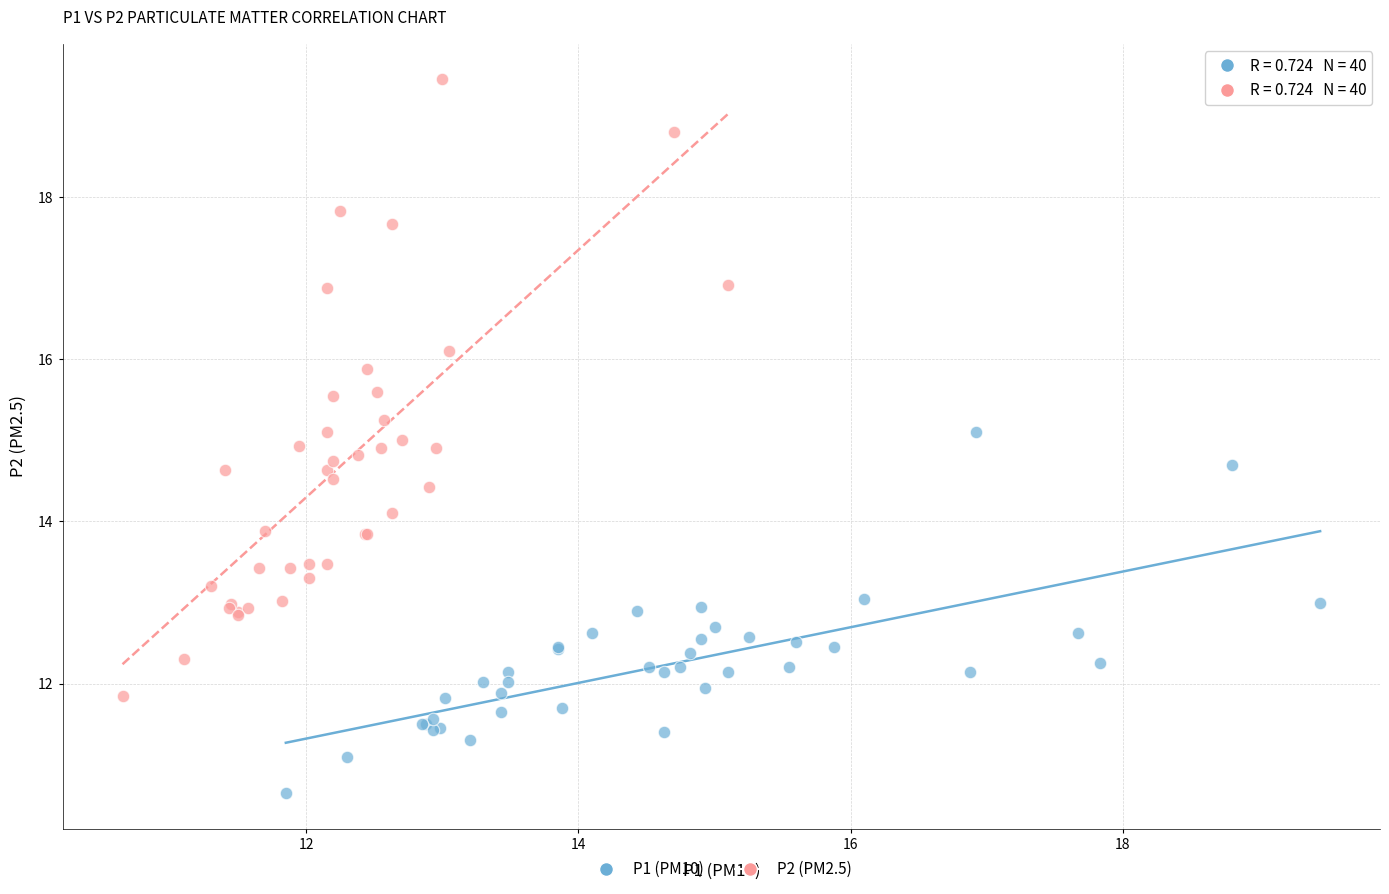

Which series has the largest Y range (max minus min)?

P2 (PM2.5)